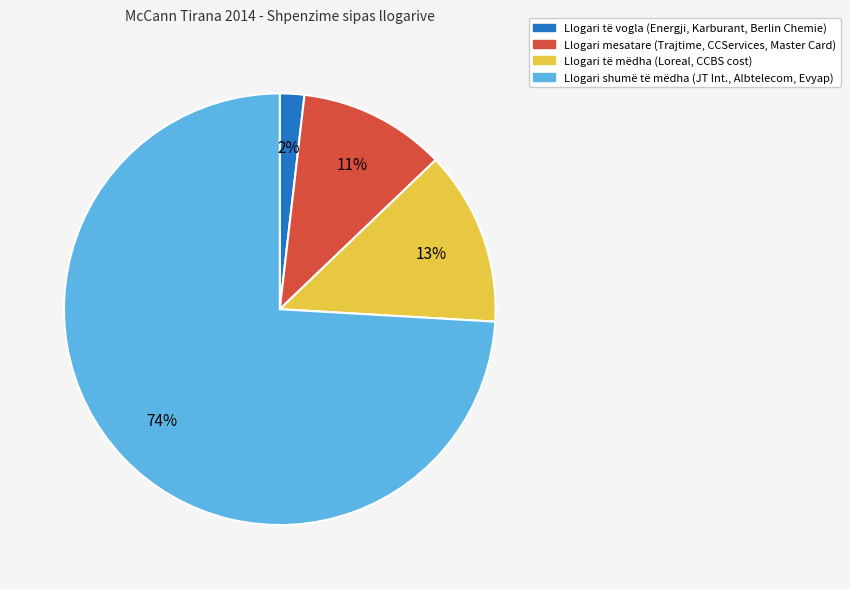

To the nearest percent, what is the difference between the largest and smallest slice percentages?

72%